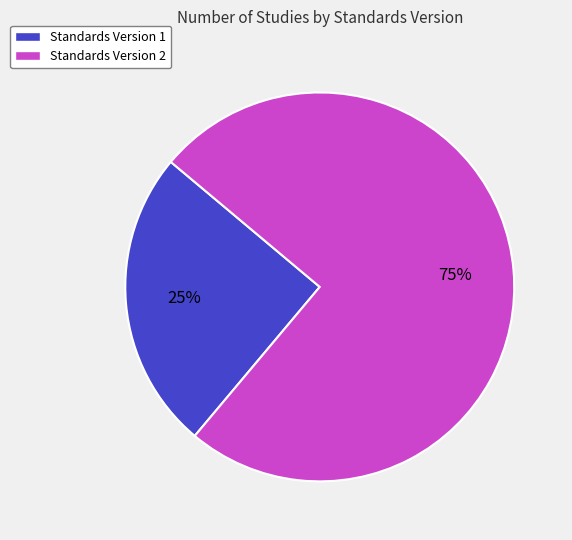

To the nearest percent, what is the average slice percentage?

50%